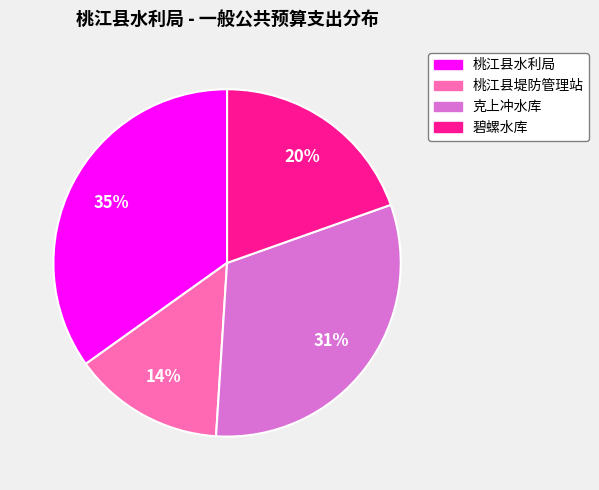

True or false: 桃江县堤防管理站 accounts for 42% of the total.

False